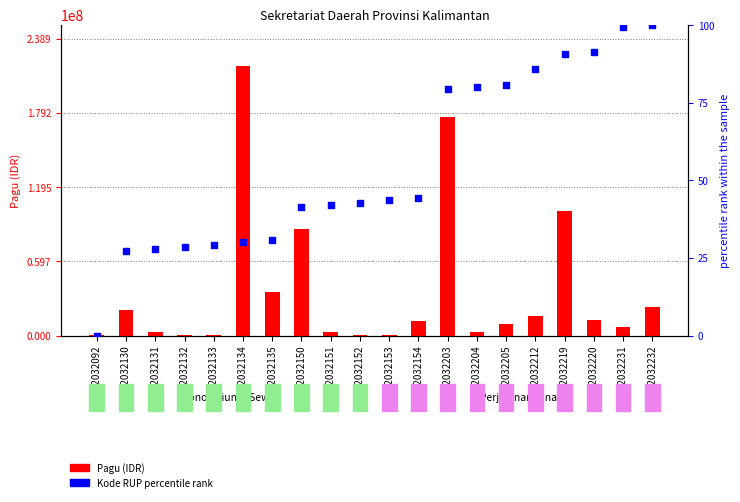

At how many categories does at least one series exceed 171906362?

2